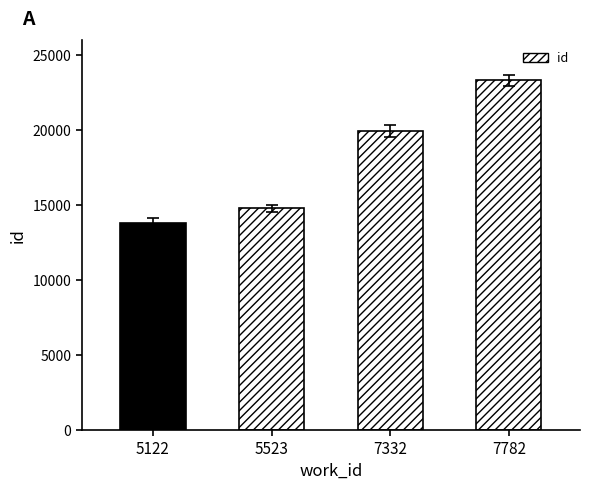

What is the smallest value displayed?

13824